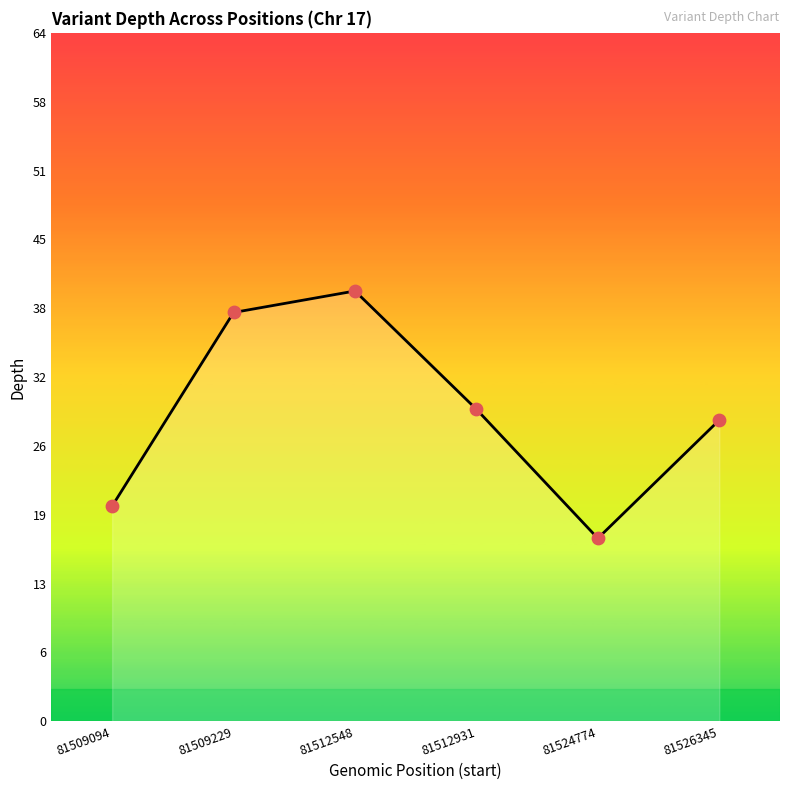

What is the change in value from 81509229 to 81526345?

-10